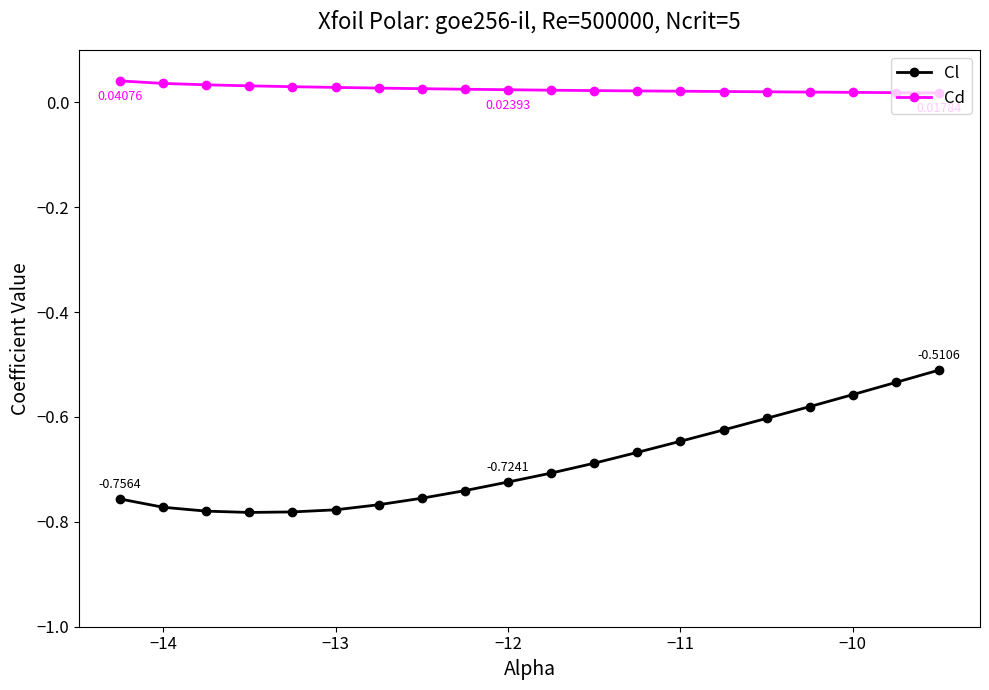

True or false: Cl and Cd intersect in this chart.

False